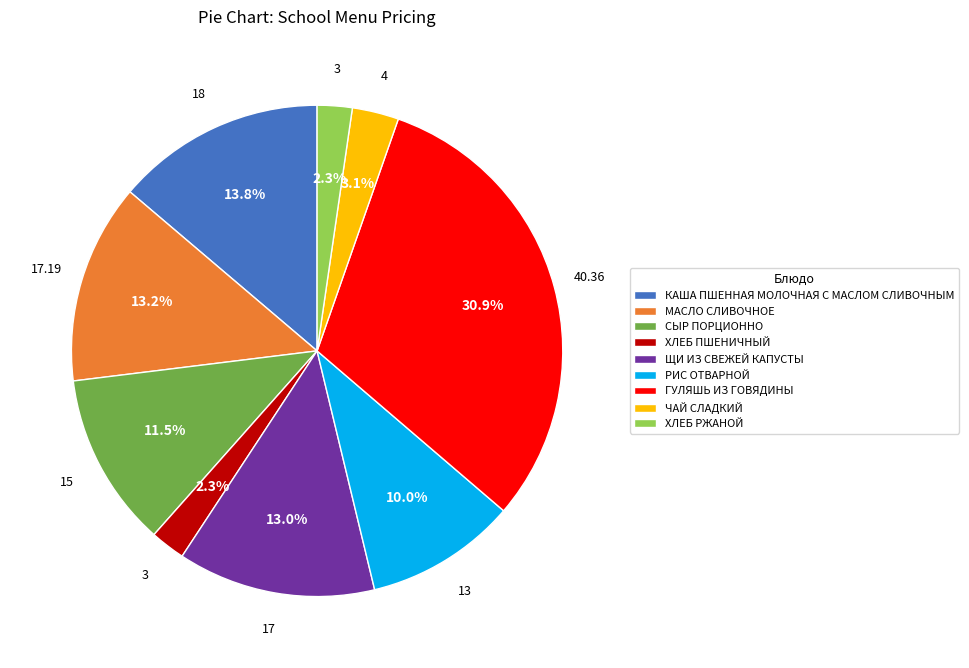

Between ГУЛЯШЬ ИЗ ГОВЯДИНЫ and ХЛЕБ ПШЕНИЧНЫЙ, which is larger?

ГУЛЯШЬ ИЗ ГОВЯДИНЫ